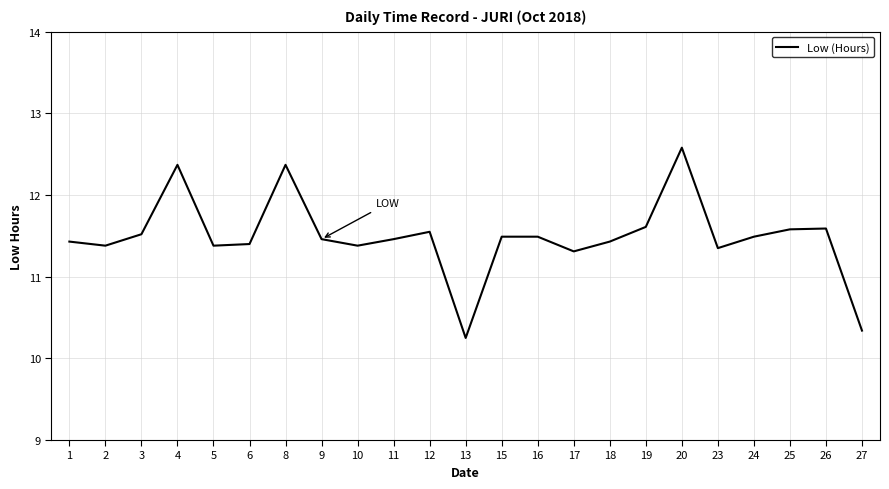

Read the value at 17.

11.3